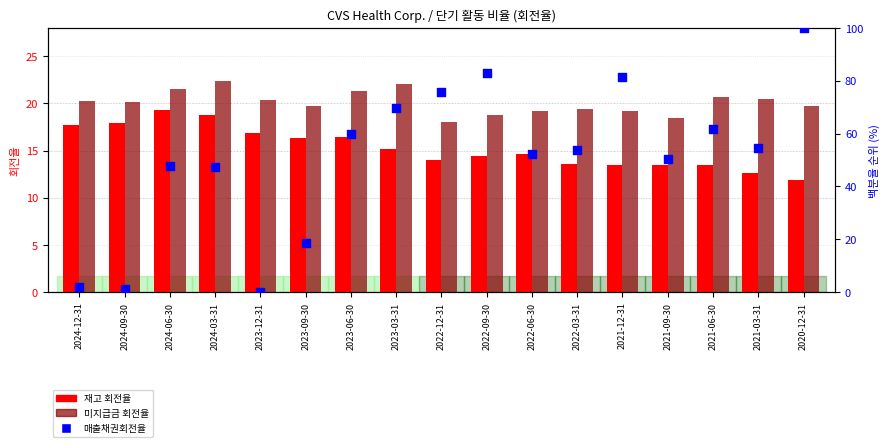

What is the total value across all series at 2022-03-31?

86.6